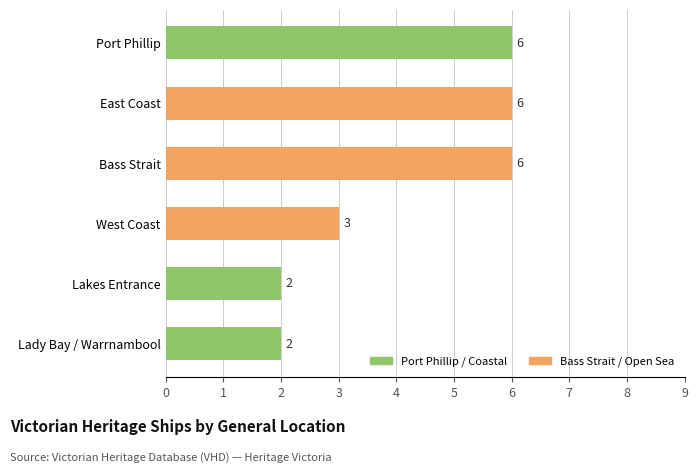

Where is the data nearest to the value 4?

West Coast